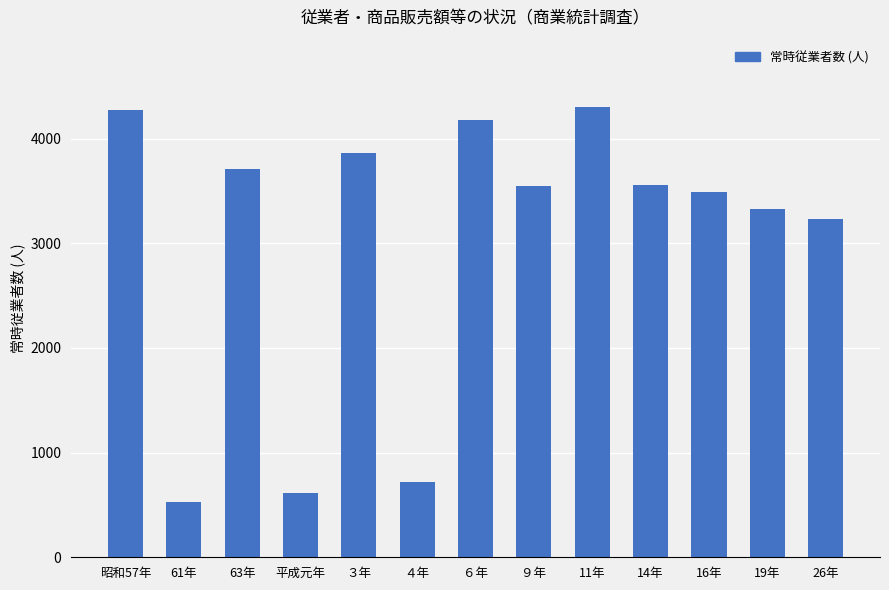

True or false: the data shows 525 at 61年.

True